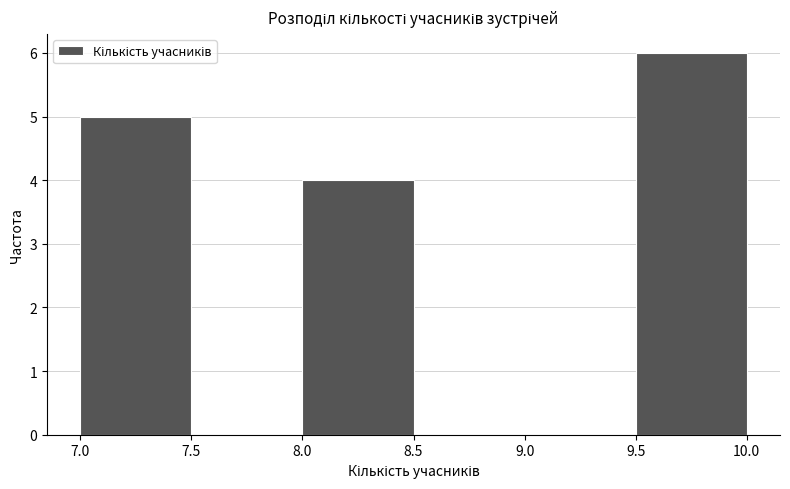

Reading left to right, transcribe this chart: for each bar, give the range it covers on the x-axis and its height. The values are not printed on the chart, so give them approximately, as read against the axis.

7.0 to 7.5: 5
7.5 to 8.0: 0
8.0 to 8.5: 4
8.5 to 9.0: 0
9.0 to 9.5: 0
9.5 to 10.0: 6